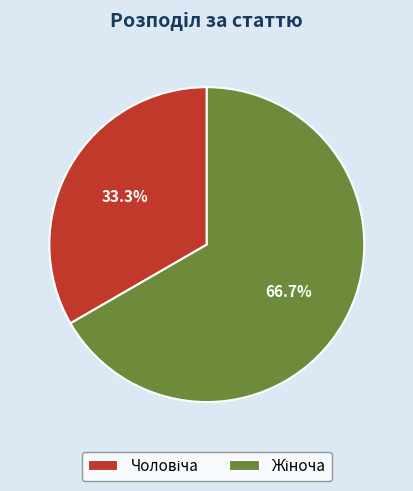

Does any single category account for the majority?

Yes